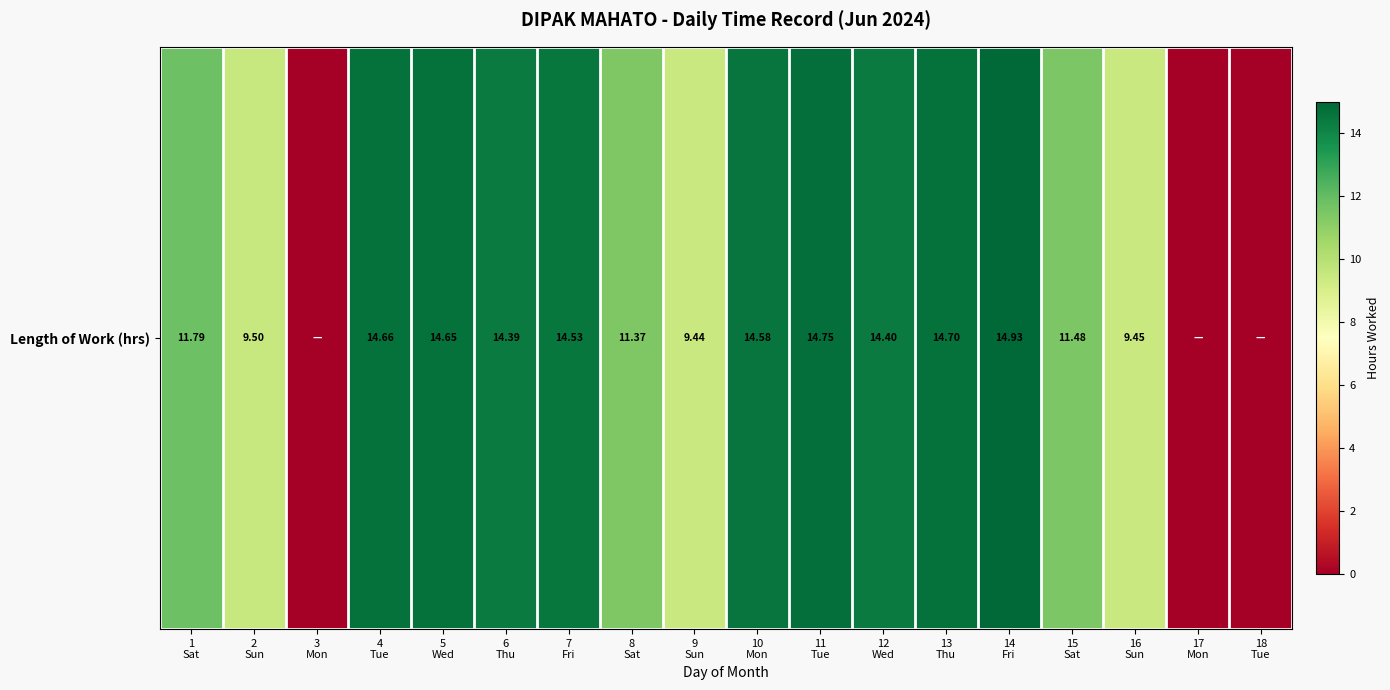

What is the average value?

10.8